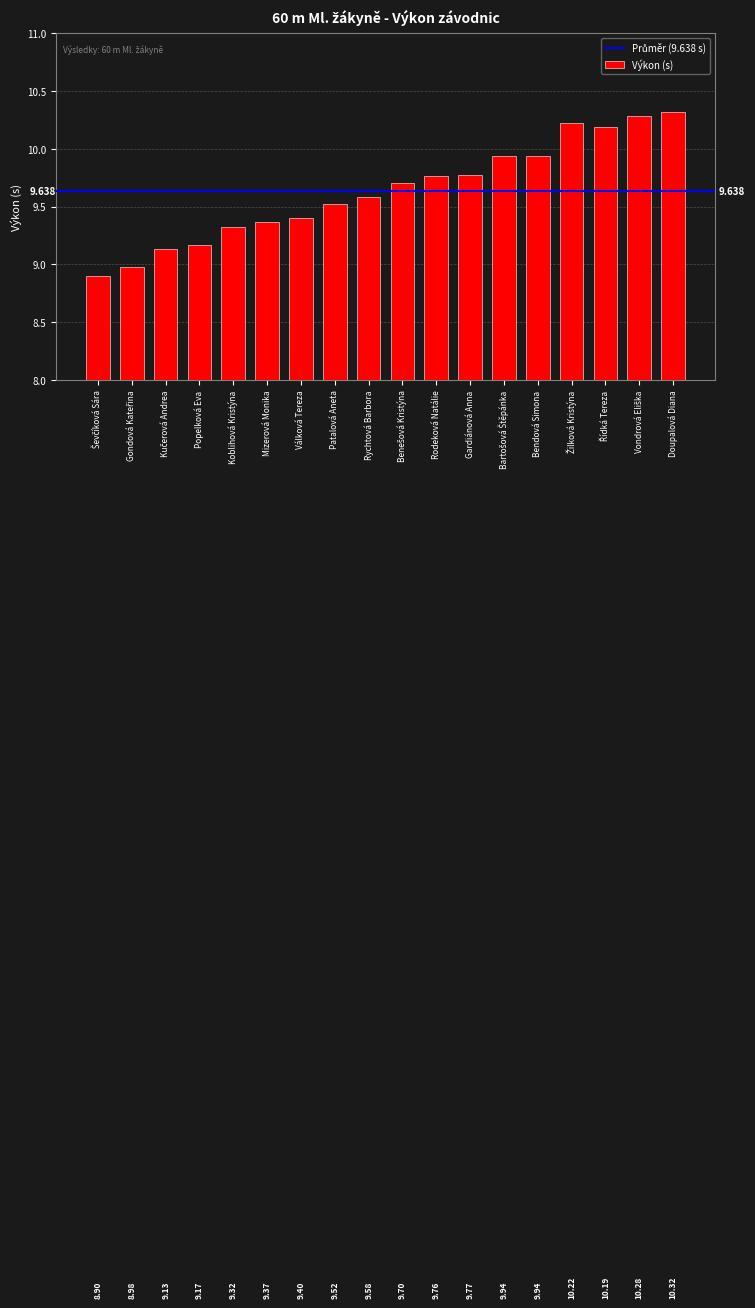

Which label corresponds to the largest value in the chart?

Doupalová Diana